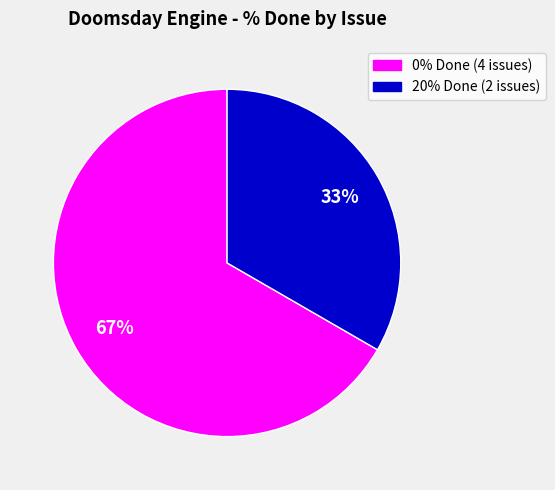

The 0% Done (4 issues) slice represents 67% of the pie. True or false?

True